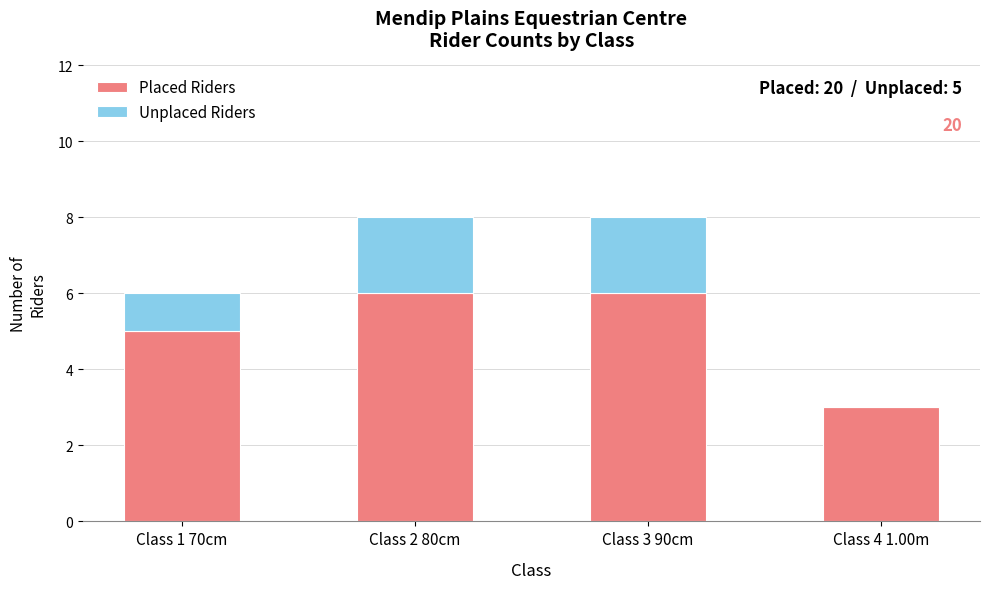

True or false: Placed Riders has a value of 1 at Class 1 70cm.

False